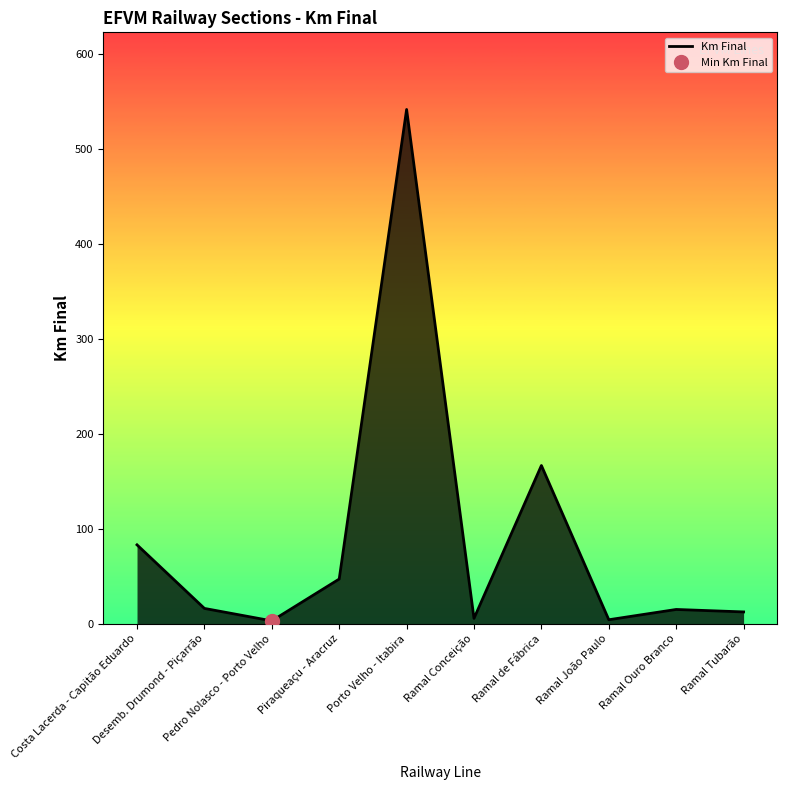

Between Ramal Conceição and Pedro Nolasco - Porto Velho, which is larger?

Ramal Conceição